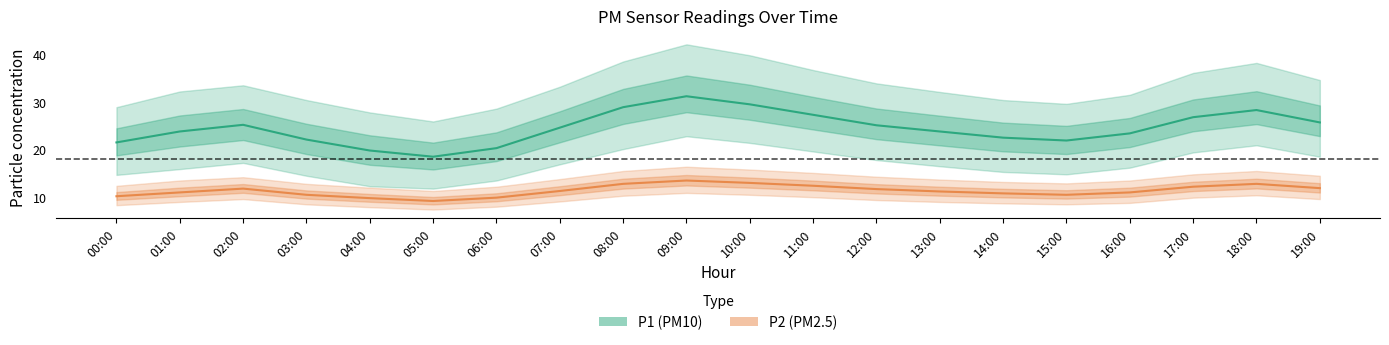

What is the difference between the highest and lowest values at 07:00?

24.1